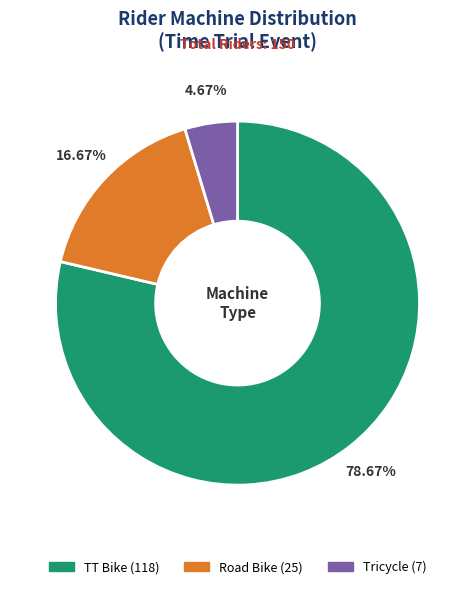

Between TT Bike and Tricycle, which is larger?

TT Bike